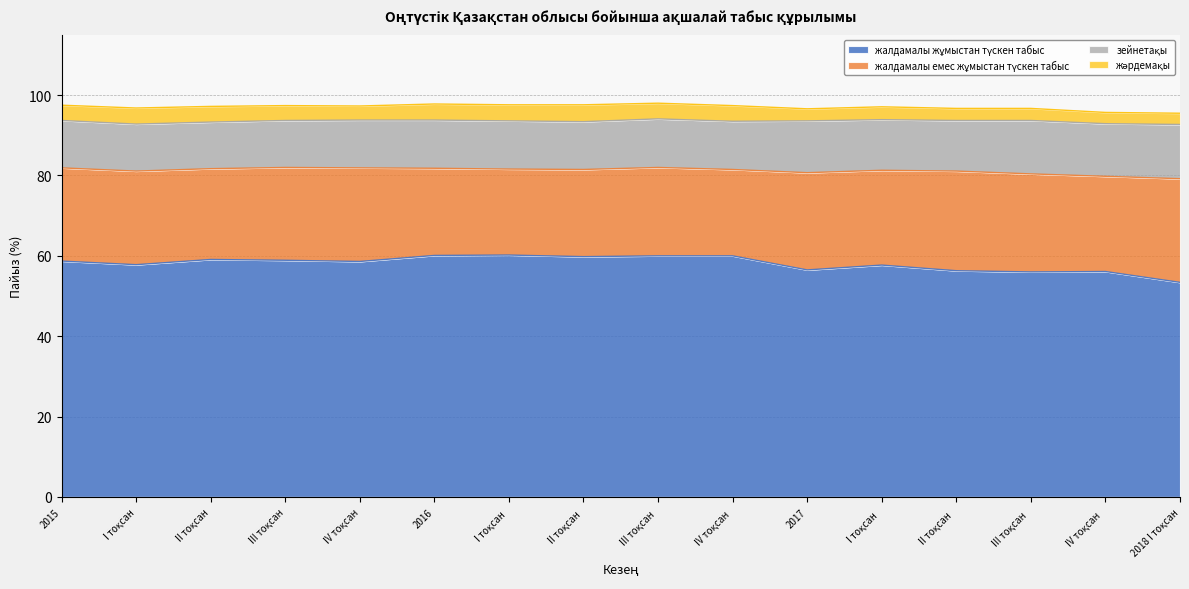

What position from the left is III тоқсан?

4